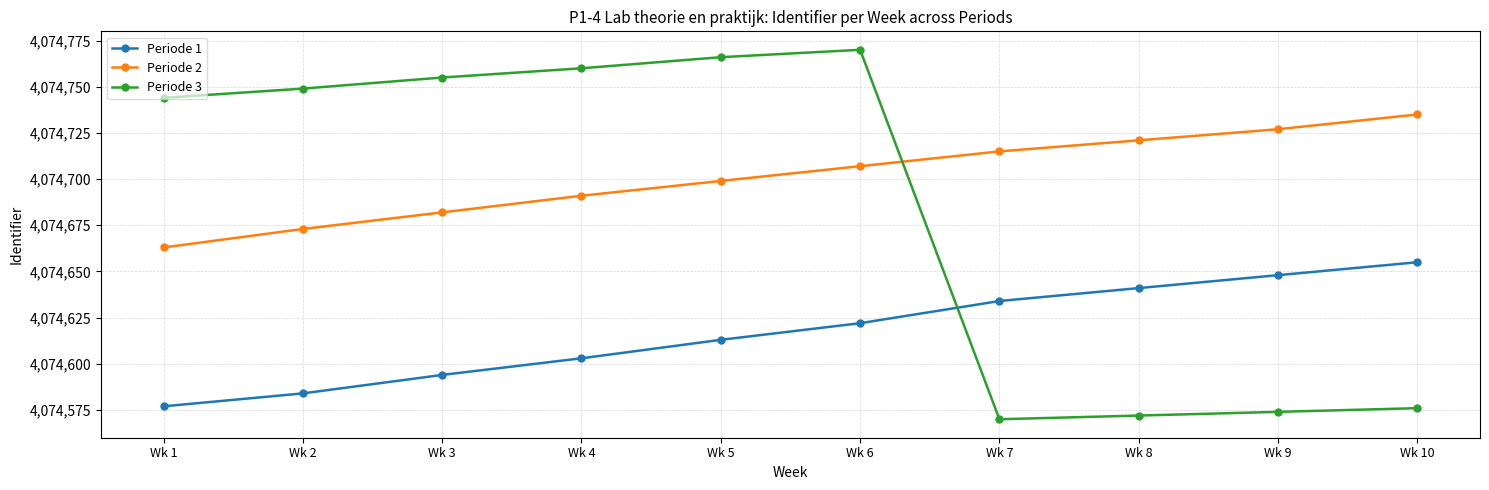

What is the average value of the Periode 2 series?

4074701